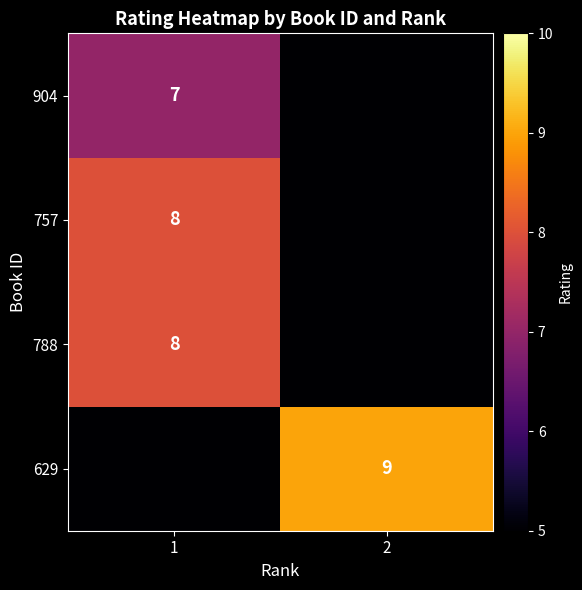

What is the total value across all series at 2?

-81